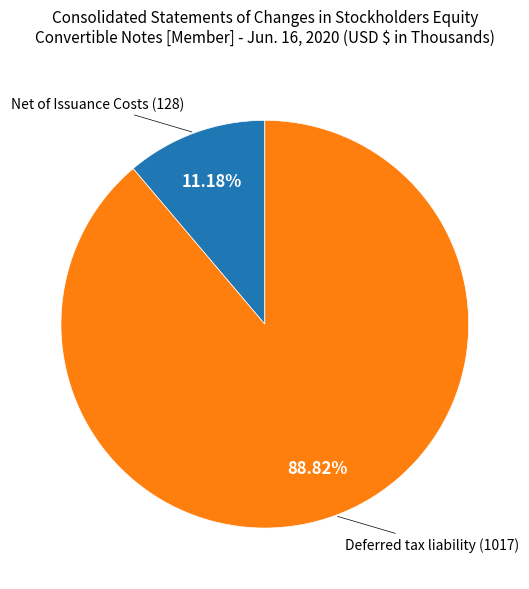

How many segments does this pie chart have?

2